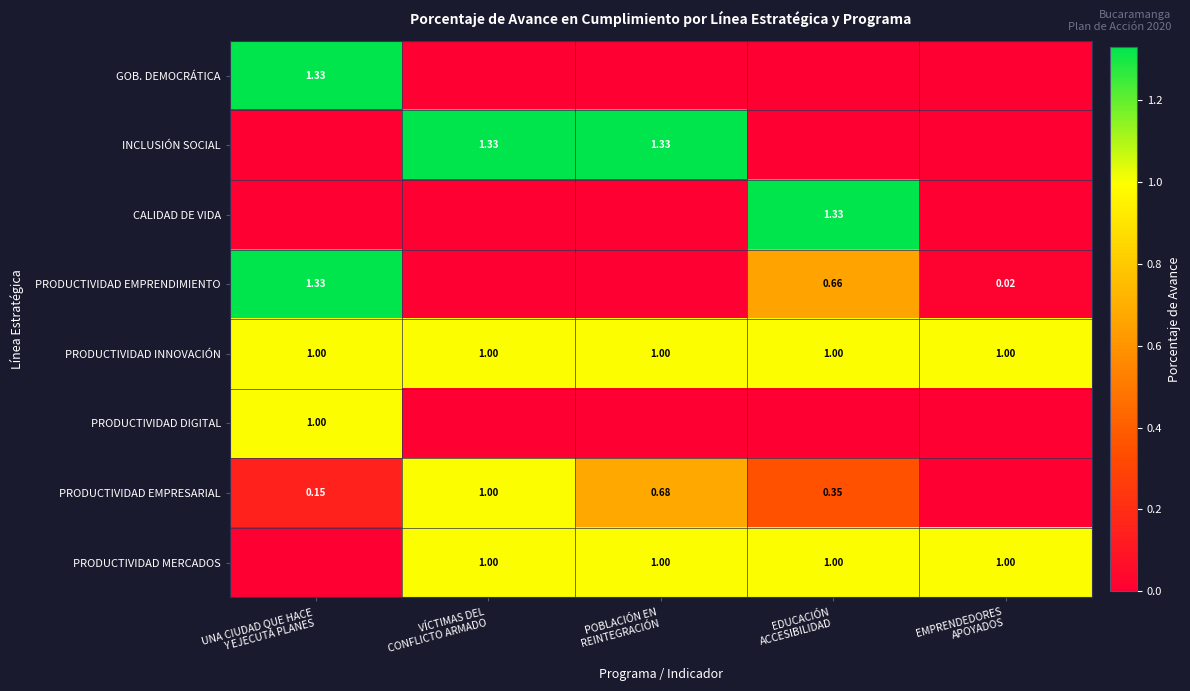

What is the average value of the INCLUSIÓN SOCIAL series?

0.5